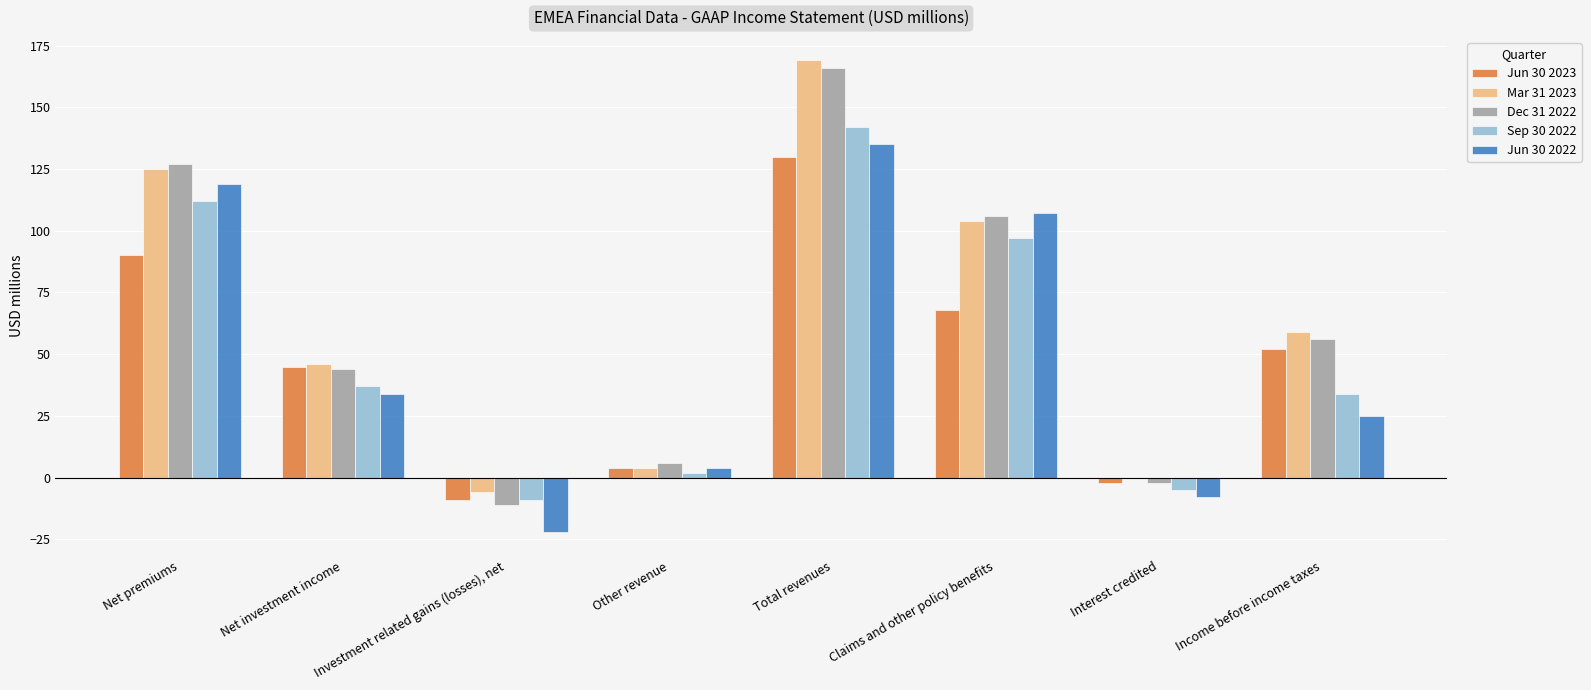

At which category is the sum across all series the highest?

Total revenues